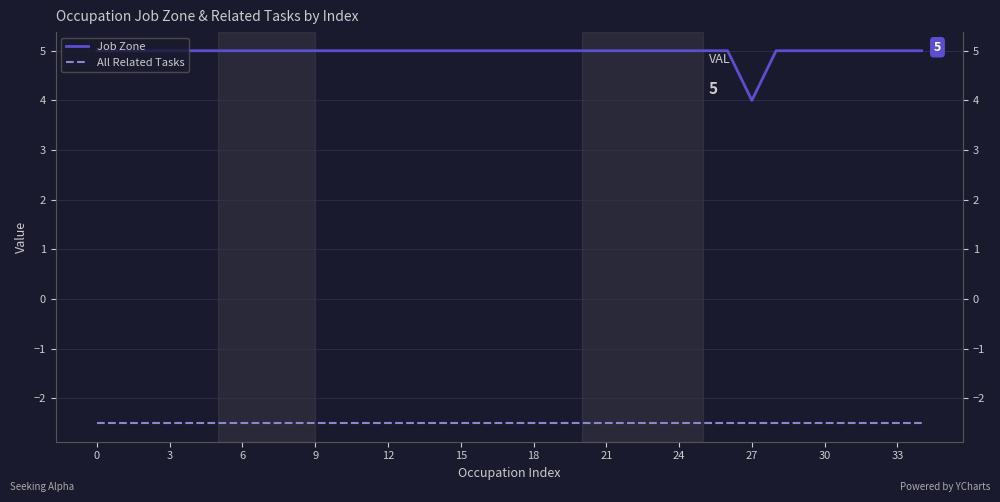

What is the total value across all series at 18?

2.5